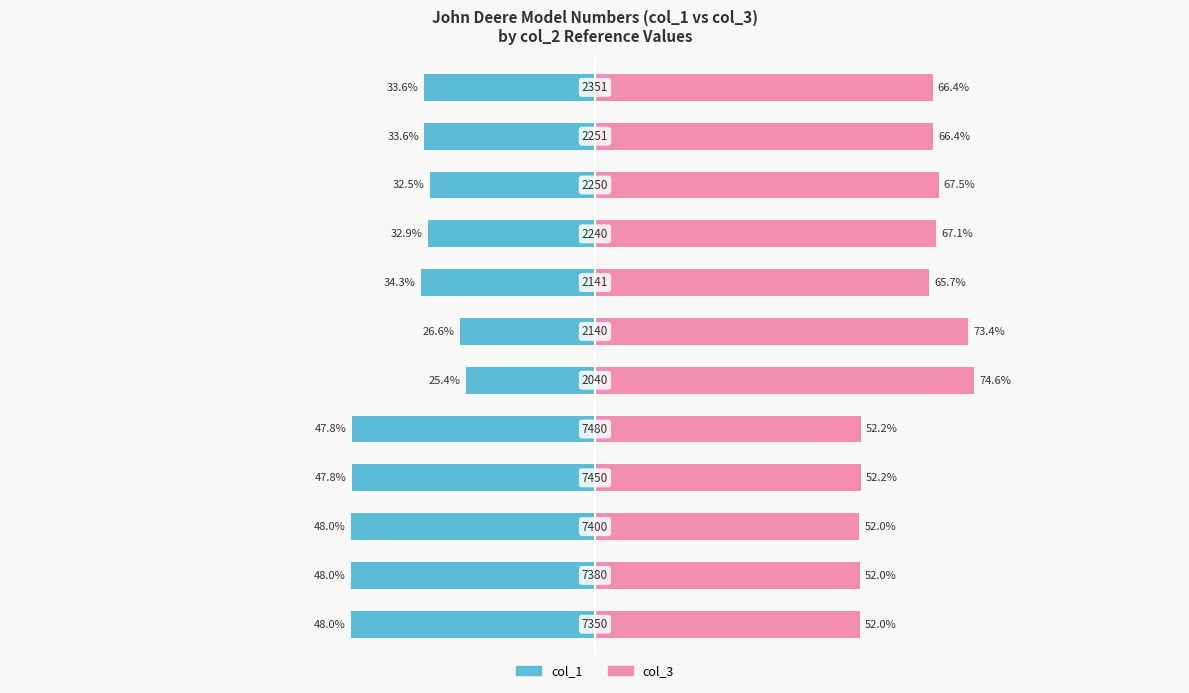

List the series in order of their overall mean, lowest first.

col_1, col_3